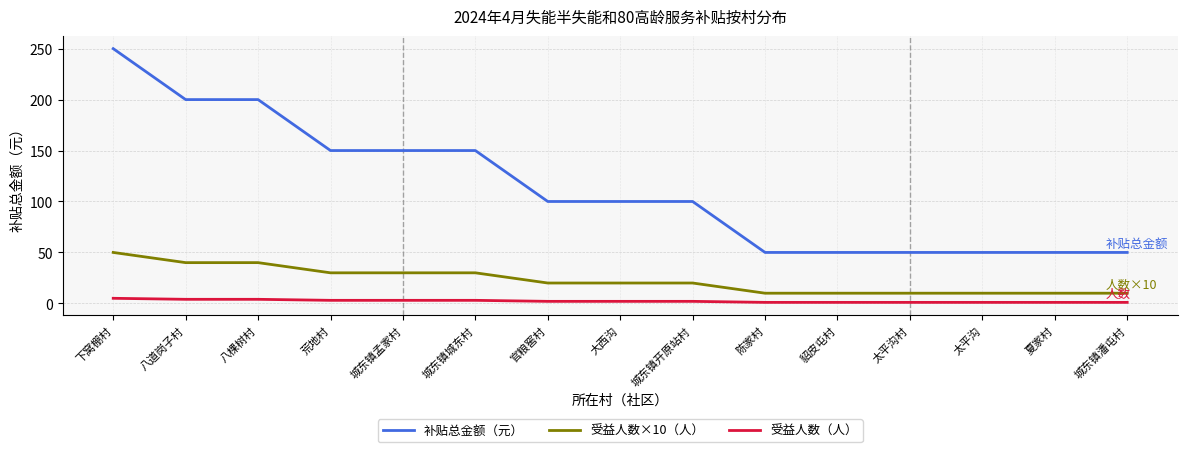

Rank the series by their maximum value, from highest to lowest.

补贴总金额（元）, 受益人数×10（人）, 受益人数（人）